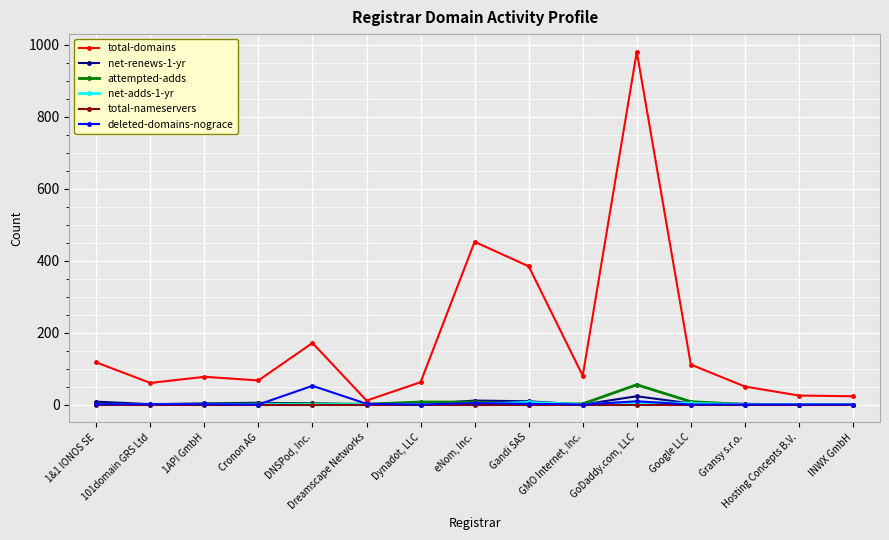

Which series has the largest total across all categories?

total-domains